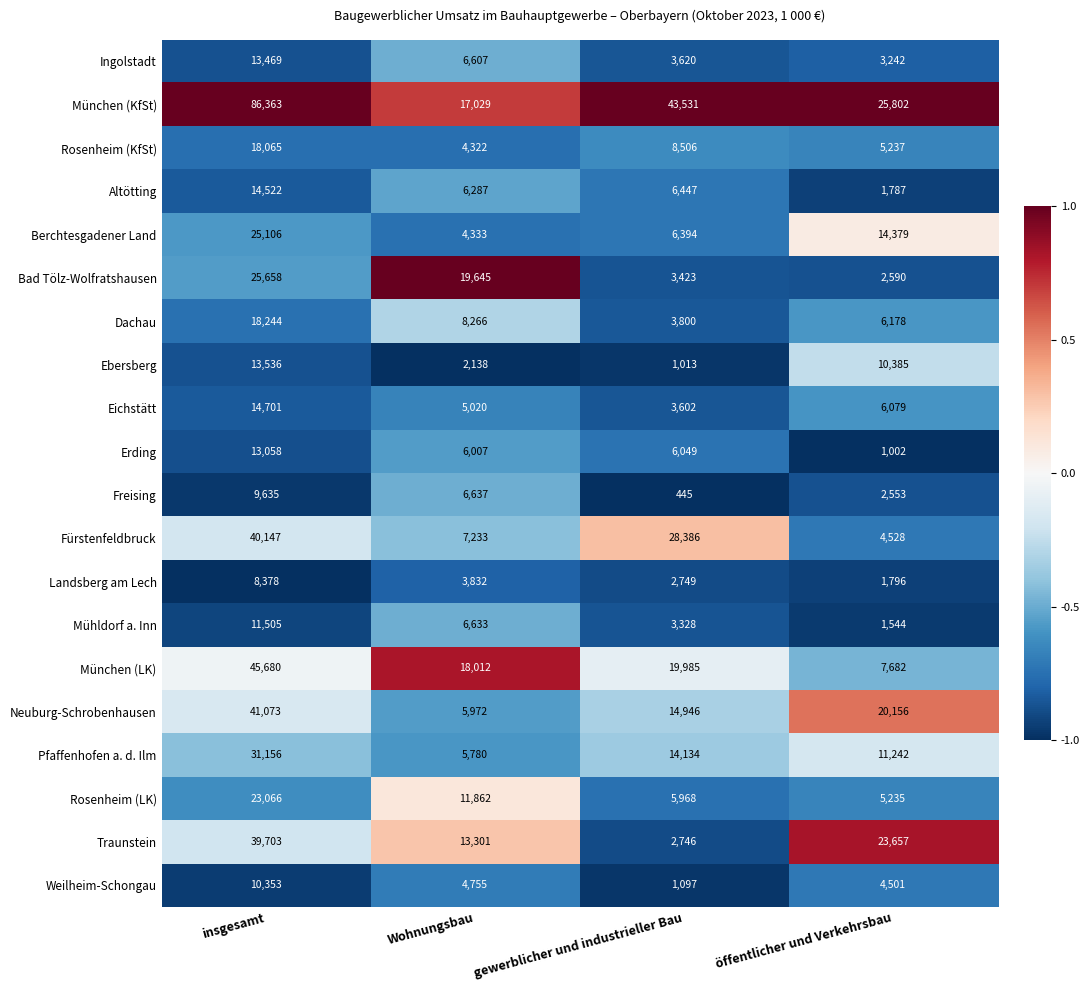

Where is Pfaffenhofen a. d. Ilm nearest to the value 18468?

gewerblicher und industrieller Bau